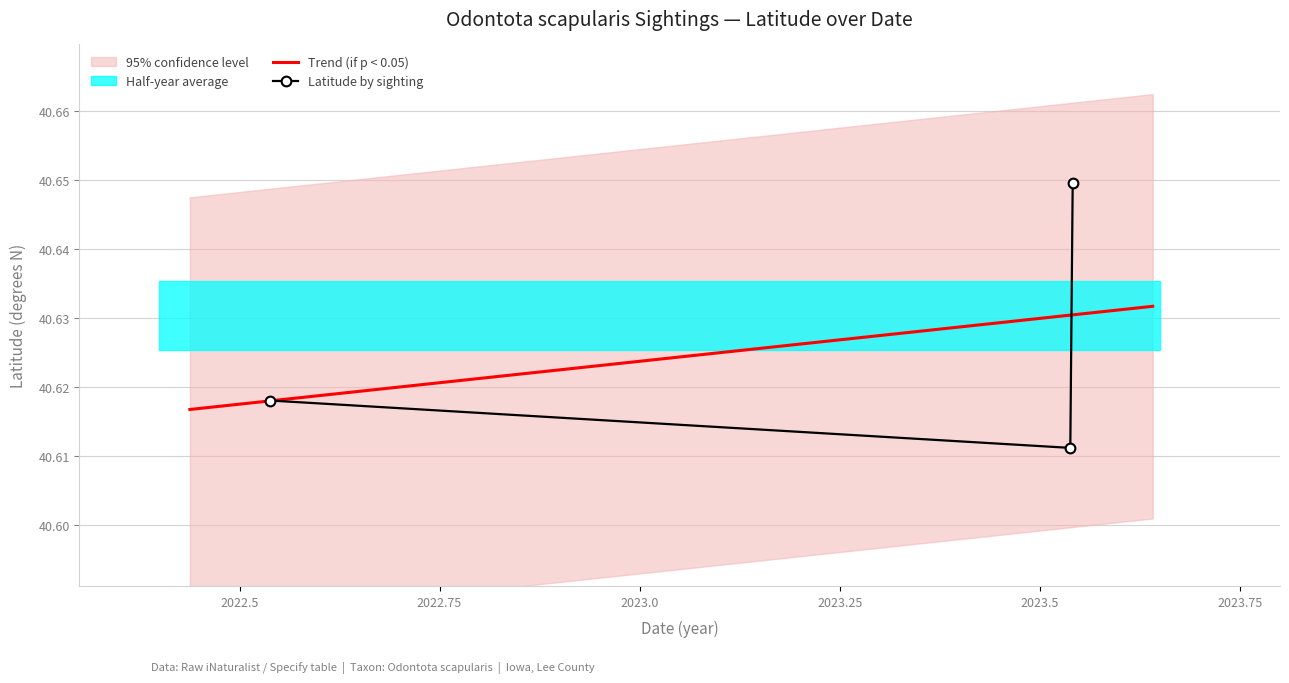

Reading right to left, what are all the values shown in this chart?

2023-07-16 (Donnellson)=40.6	2023-07-16 (Lick Creek)=40.6	2022-07-16=40.6